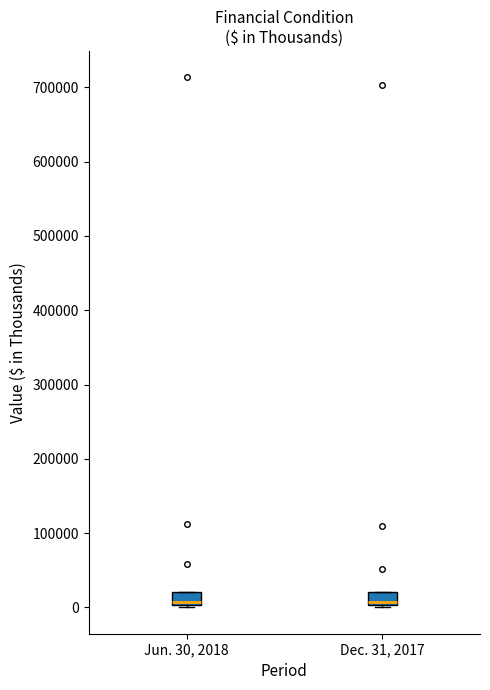

Reading left to right, transcribe this box plot: for each box, give where its median line is, the range the box spans, and where its two whiskers end, as read against the y-axis. The values are not printed on the chart, so give them approximately, as read against the axis.

Jun. 30, 2018: median 10000, box 0 to 20000, whiskers 0 to 20000
Dec. 31, 2017: median 10000, box 0 to 20000, whiskers 0 (just below the box's lower edge) to 20000